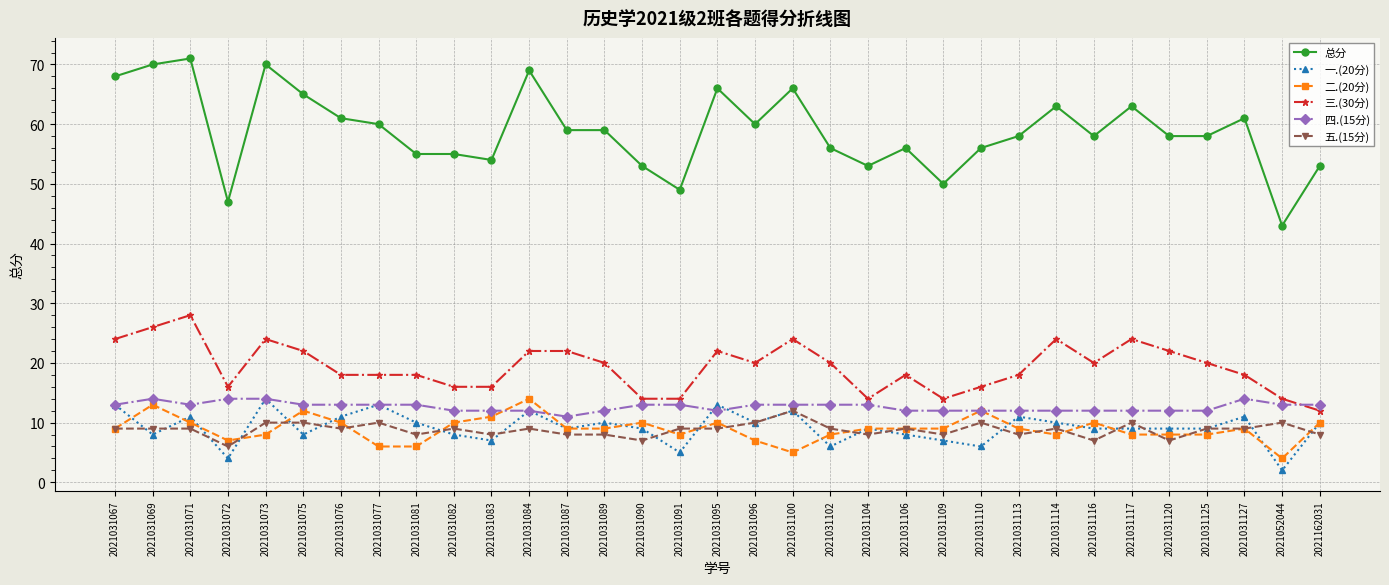

True or false: 三.(30分) and 二.(20分) intersect in this chart.

False